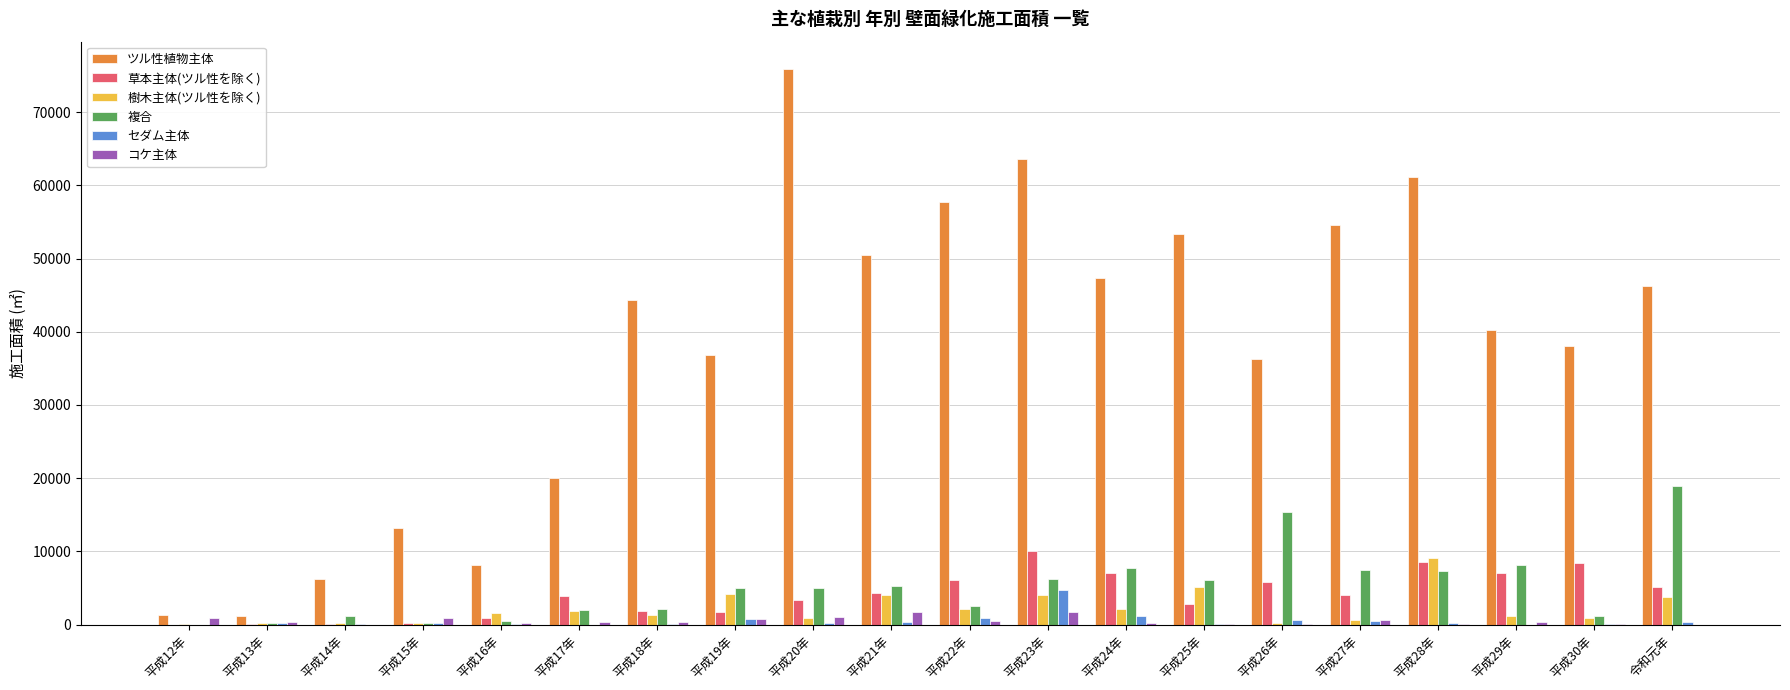

Which series changed the most between 平成21年 and 平成22年?

ツル性植物主体